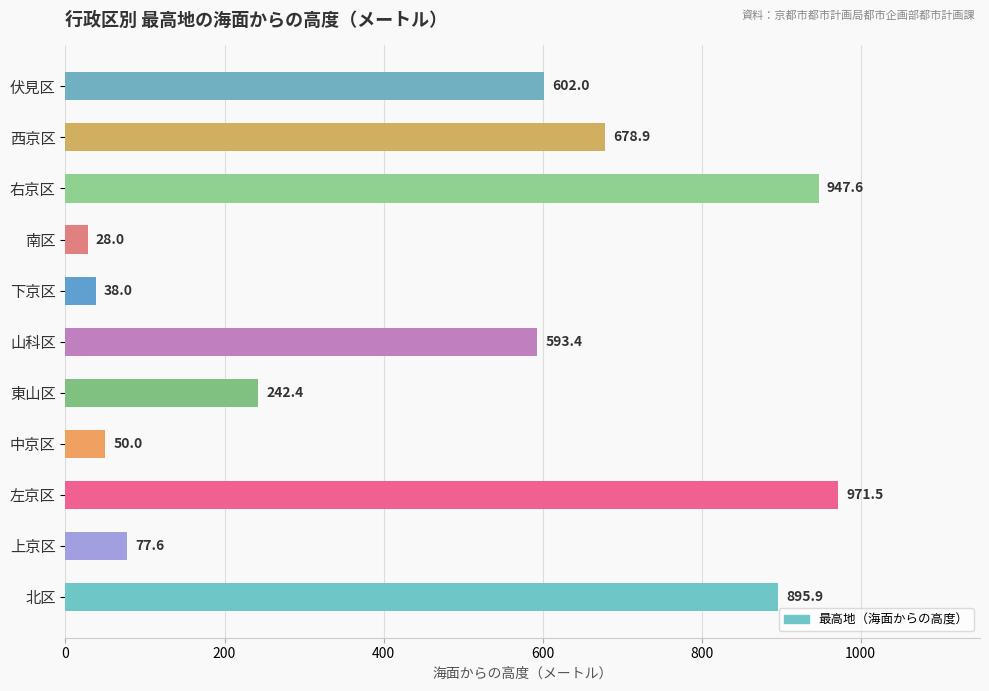

Reading bottom to top, transcribe all the data shown in this chart.

北区=895.9	上京区=77.6	左京区=971.5	中京区=50.0	東山区=242.4	山科区=593.4	下京区=38.0	南区=28.0	右京区=947.6	西京区=678.9	伏見区=602.0